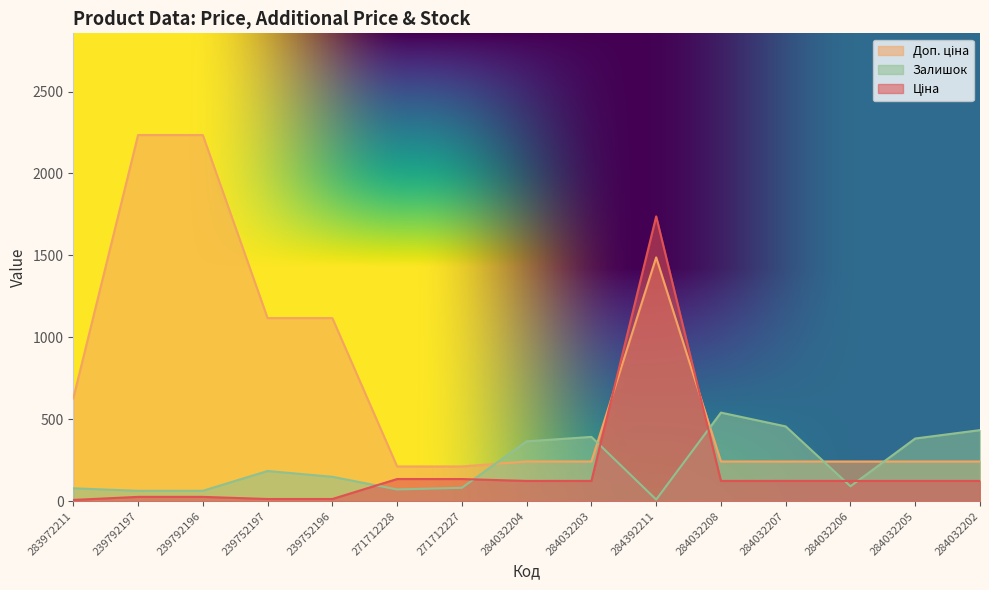

What are all the series names shown in the legend?

Ціна, Доп. ціна, Залишок